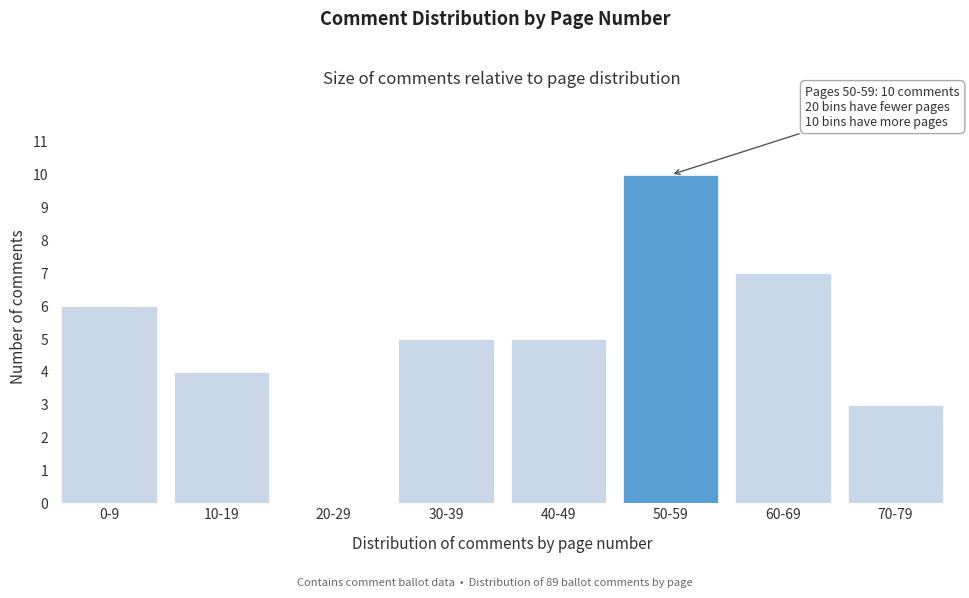

Reading right to left, transcribe all the data shown in this chart.

70-79=3	60-69=7	50-59=10	40-49=5	30-39=5	20-29=0	10-19=4	0-9=6